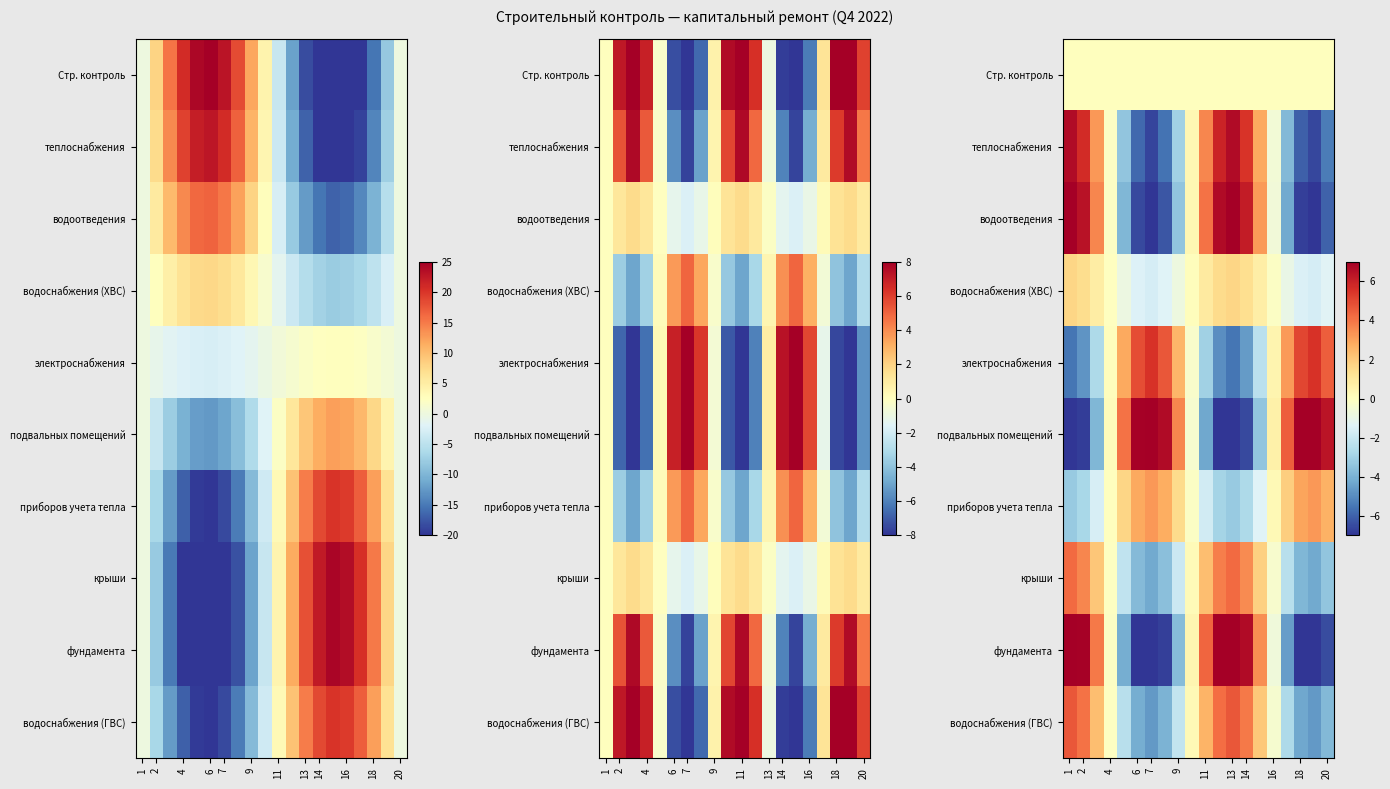

What is the maximum value for фундамента?

8.0